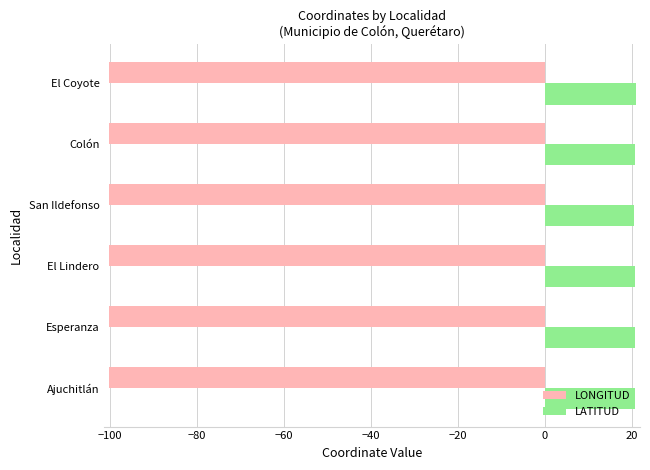

Rank the series at El Lindero from highest to lowest value.

LATITUD, LONGITUD